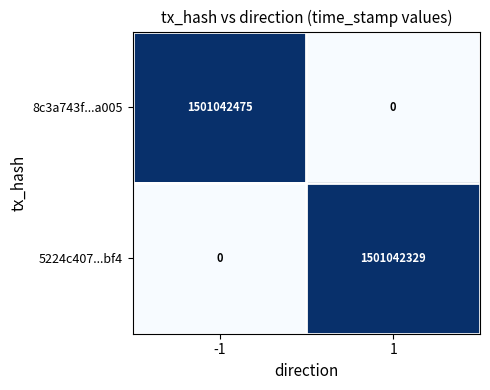

List the series in order of their peak value, lowest first.

5224c407...bf4, 8c3a743f...a005